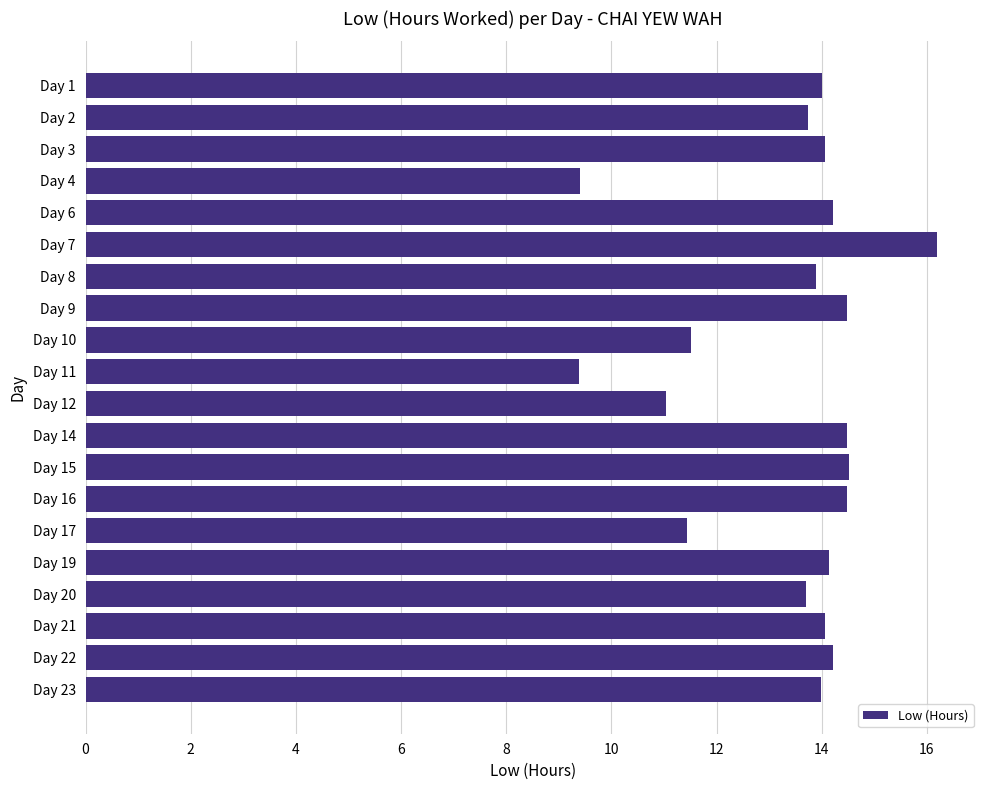

What is the difference between the second highest and second lowest values?

5.1